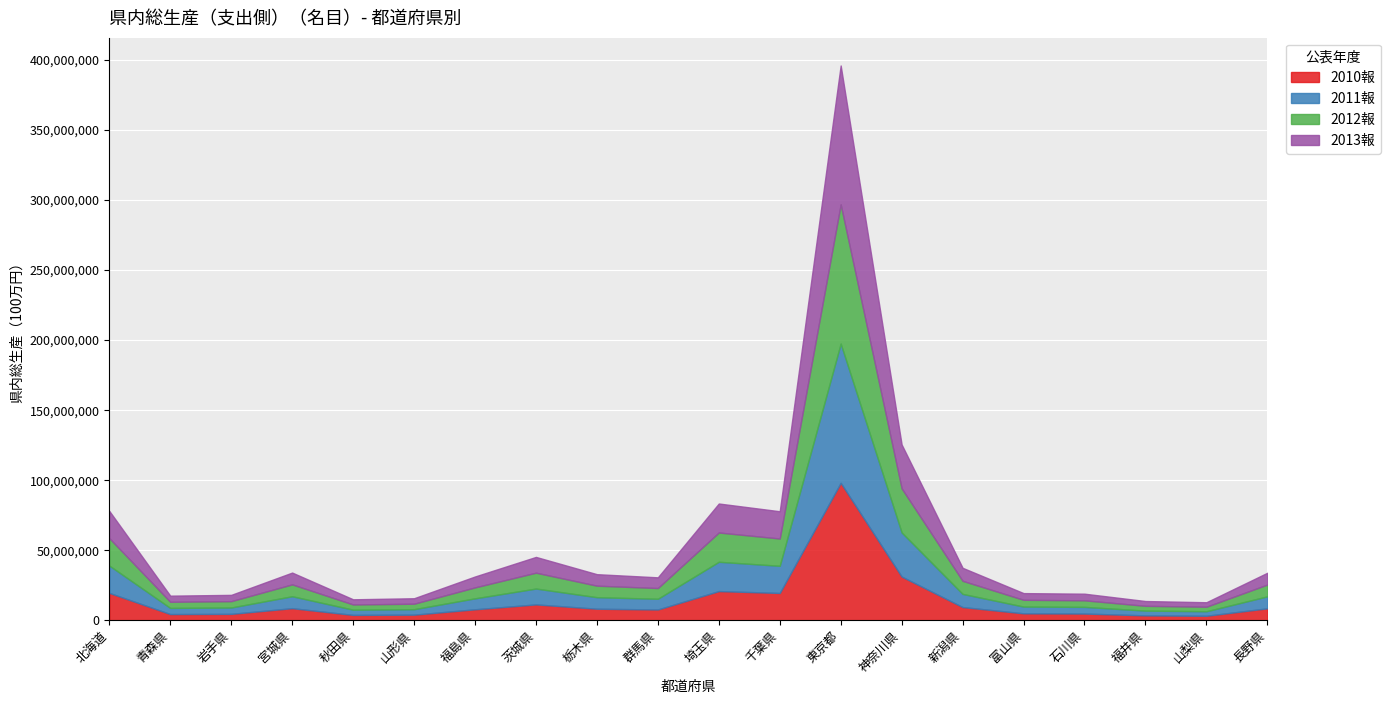

How many intersections are there between 2013報 and 2012報?

3